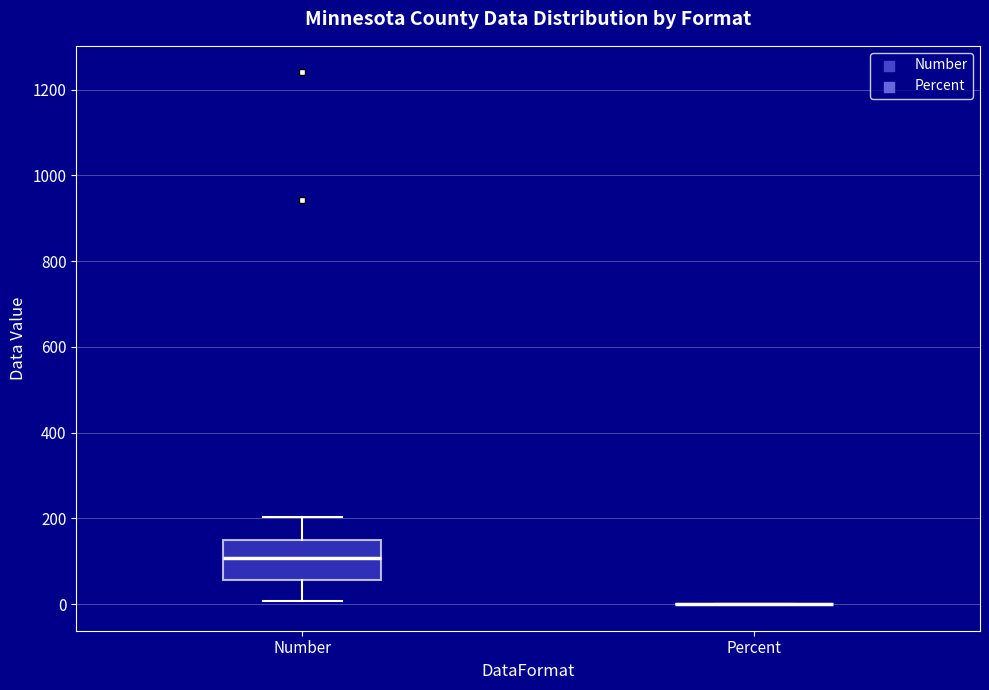

Reading left to right, read every box against the y-axis: the position of its median line, the range the box covers, and the ends of its whiskers. The values are not printed on the chart, so give them approximately, as read against the axis.

Number: median 100, box 60 to 160, whiskers 0 to 200
Percent: box collapsed to a line at 0, whiskers 0 to 0